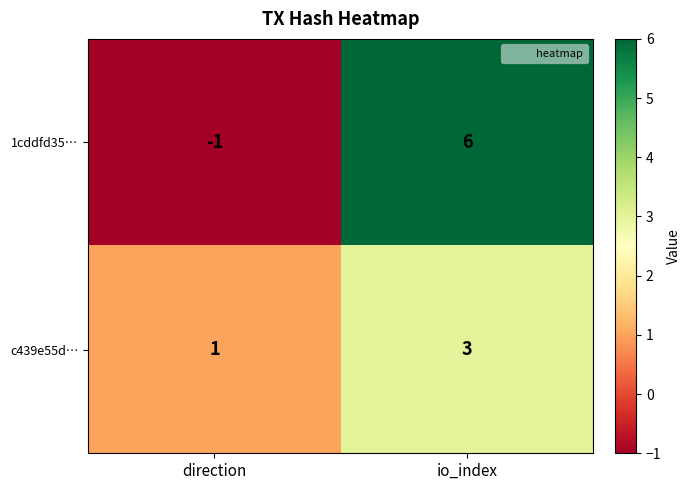

Rank the series by their average value, from lowest to highest.

c439e55d…, 1cddfd35…